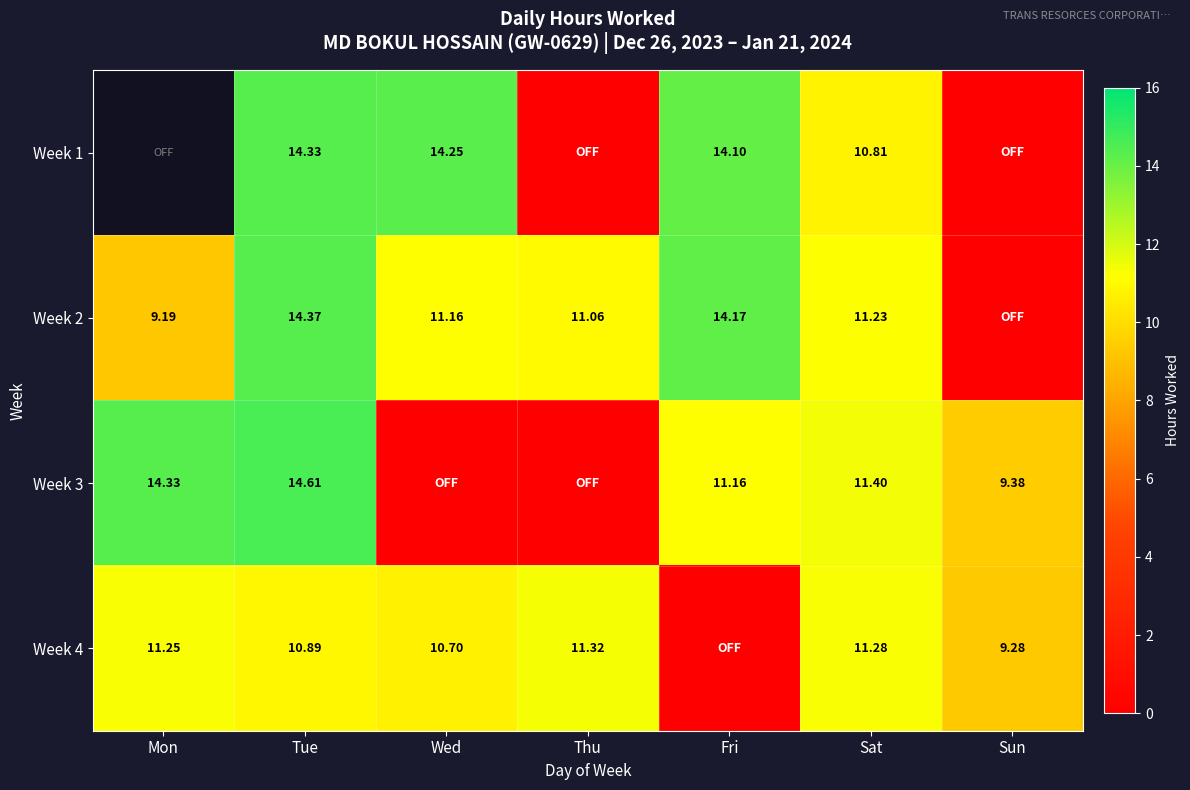

What is the sum of all Week 4 values?

64.7